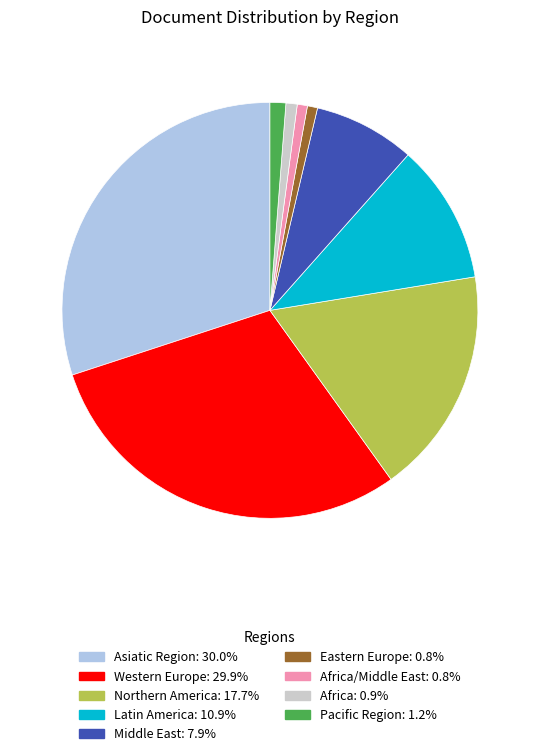

How many segments does this pie chart have?

9